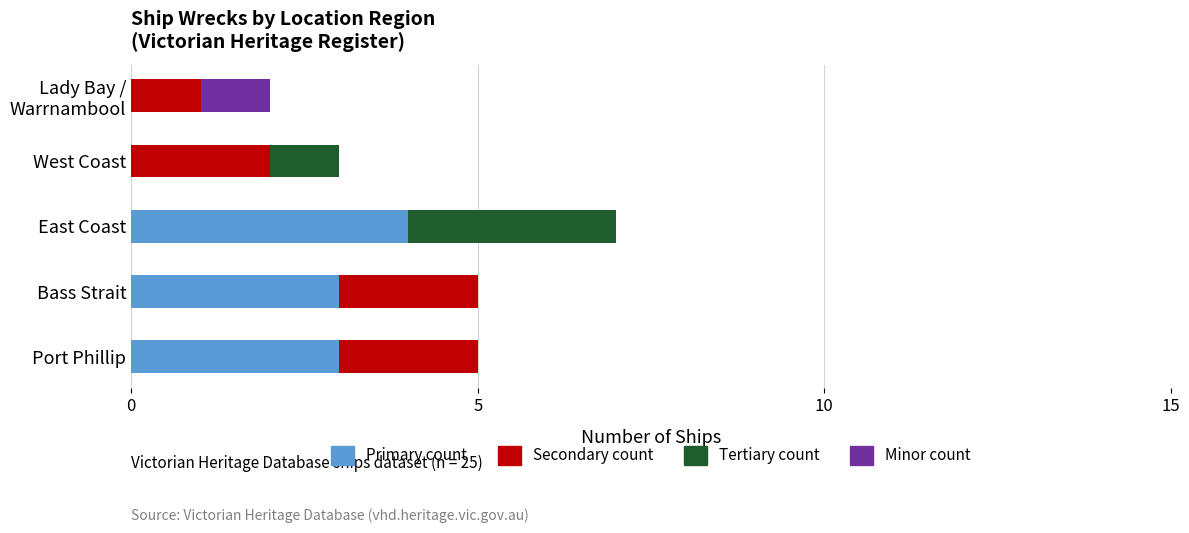

How many data points does each series have?

5